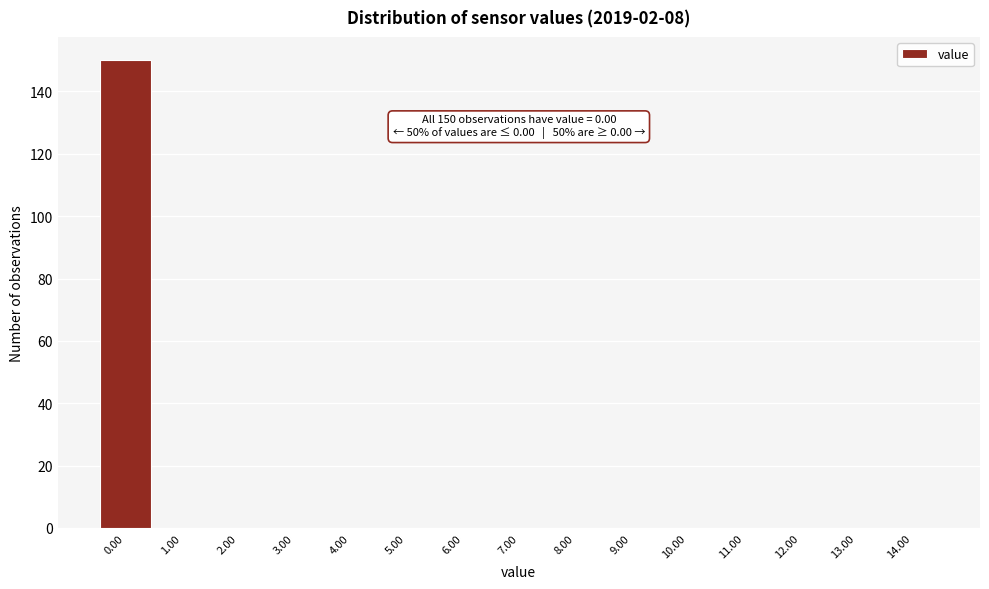

Which range on the x-axis has the tallest bar?

-0.5 to 0.5